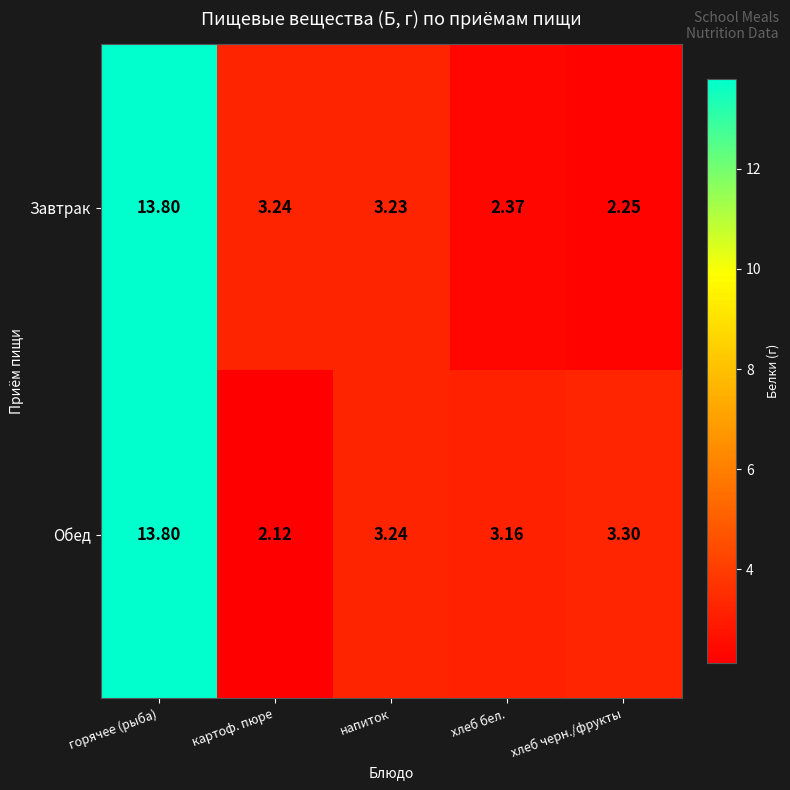

List the labels in order of Обед value, largest first.

горячее (рыба), хлеб черн./фрукты, напиток, хлеб бел., картоф. пюре